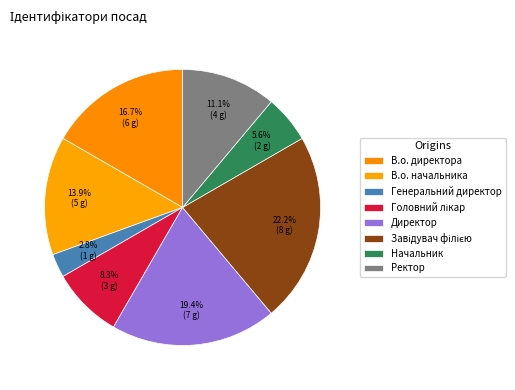

Combined, what portion of the pie is Ректор and В.о. начальника?

25.0%